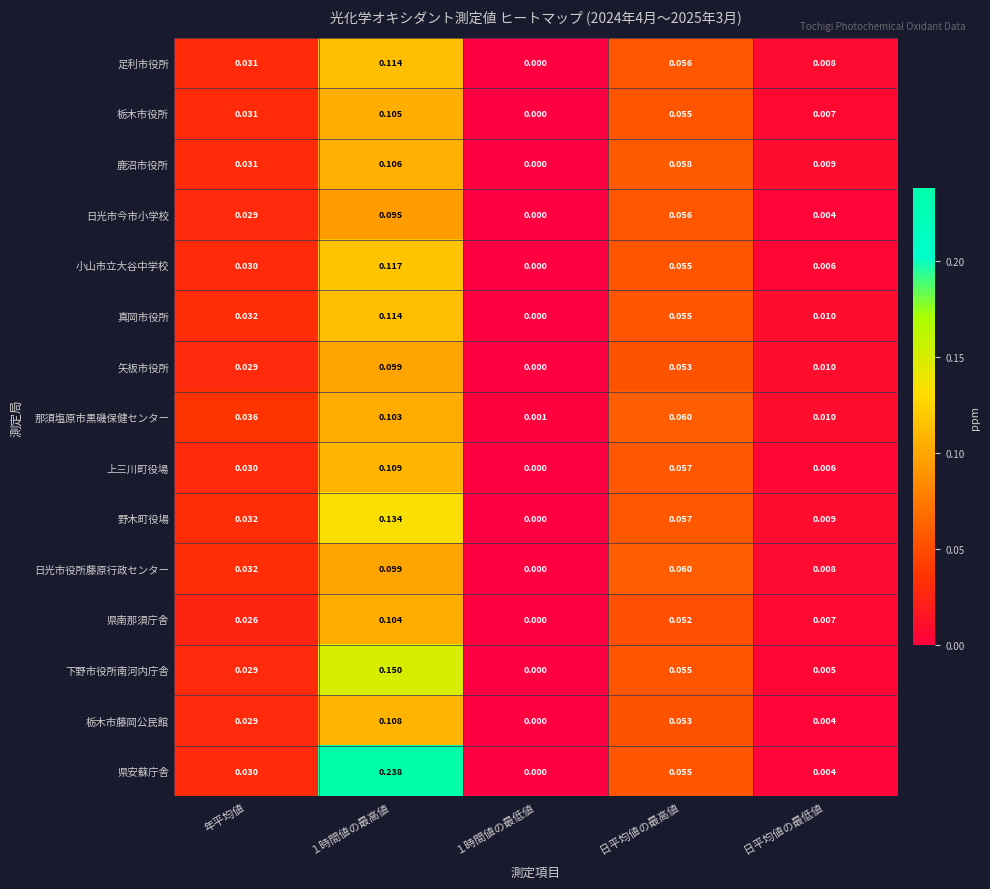

Between 年平均値 and 日平均値の最高値, which series saw the biggest shift?

日光市役所藤原行政センター